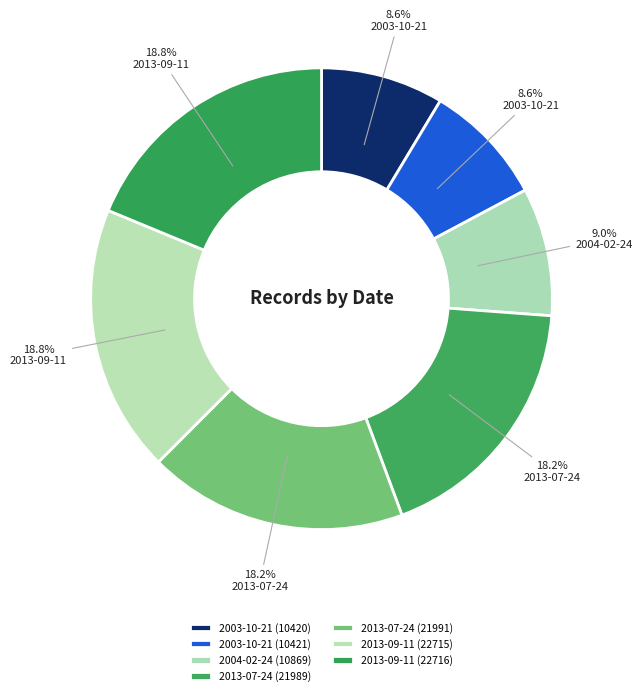

How many slices are in this pie chart?

7